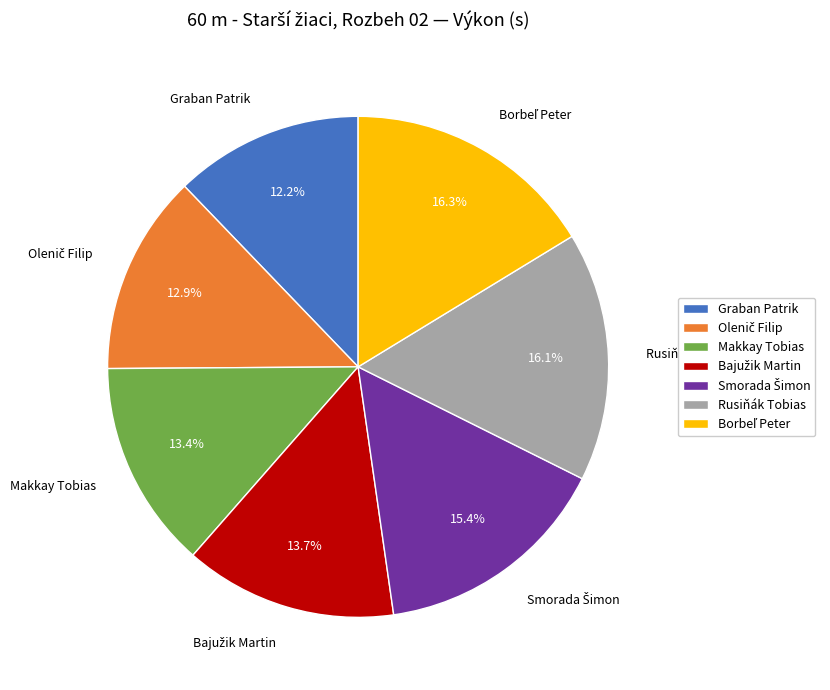

Is there a majority slice in this chart?

No